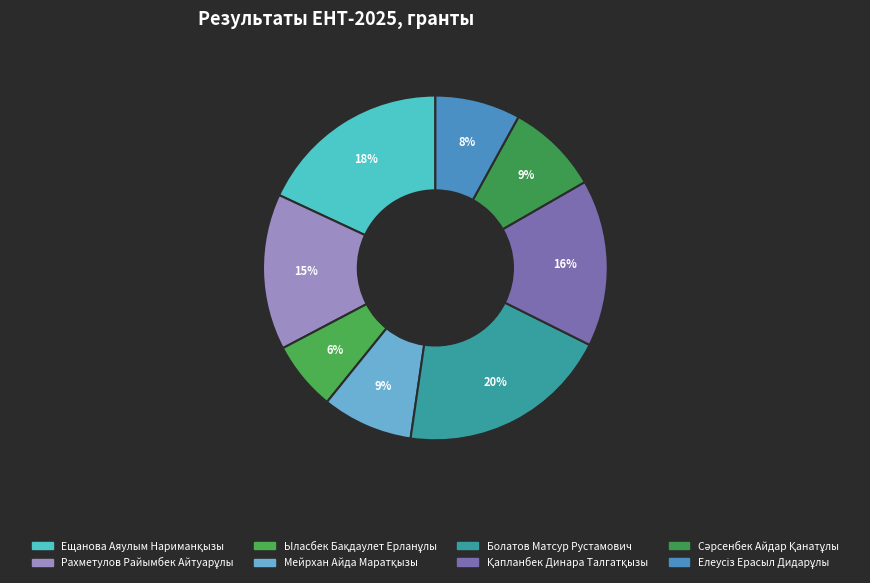

True or false: Елеусіз Ерасыл Дидарұлы accounts for 1% of the total.

False